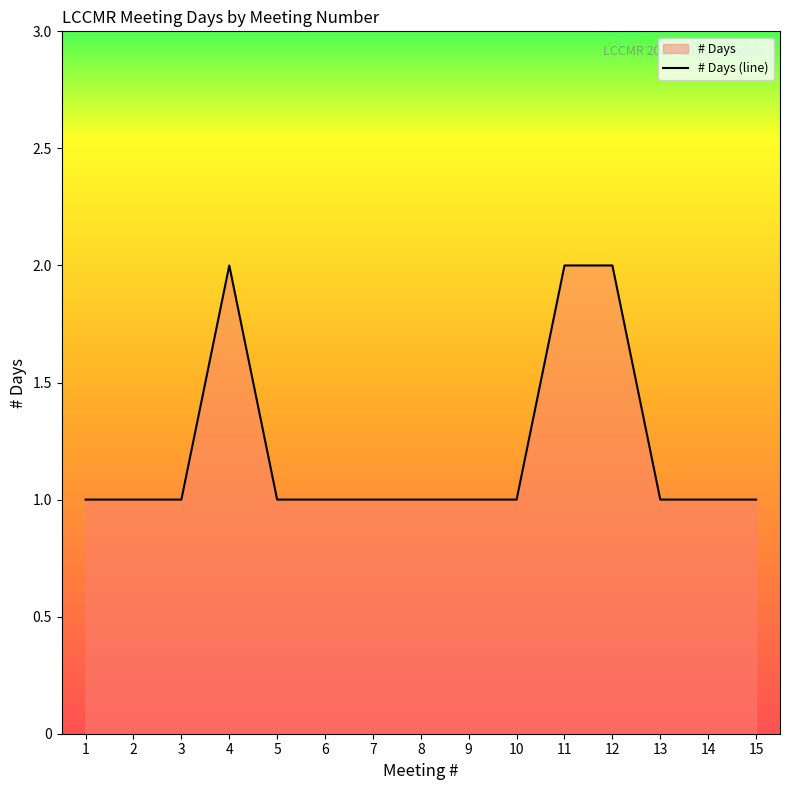

True or false: the data shows 0 at 10.

False